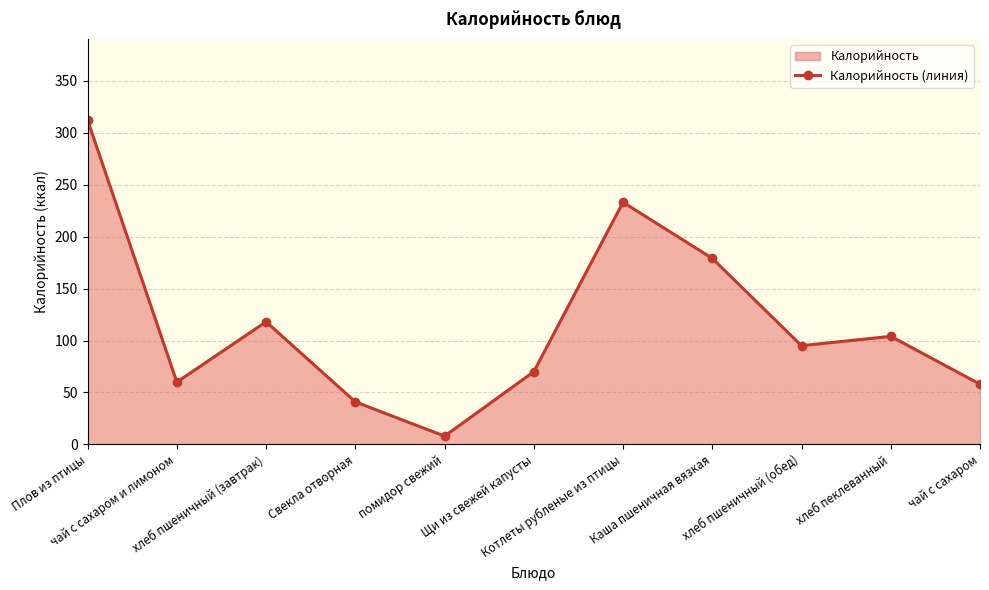

Rank the categories by value from lowest to highest.

помидор свежий, Свекла отворная, чай с сахаром, чай с сахаром и лимоном, Щи из свежей капусты, хлеб пшеничный (обед), хлеб пеклеванный, хлеб пшеничный (завтрак), Каша пшеничная вязкая, Котлеты рубленые из птицы, Плов из птицы